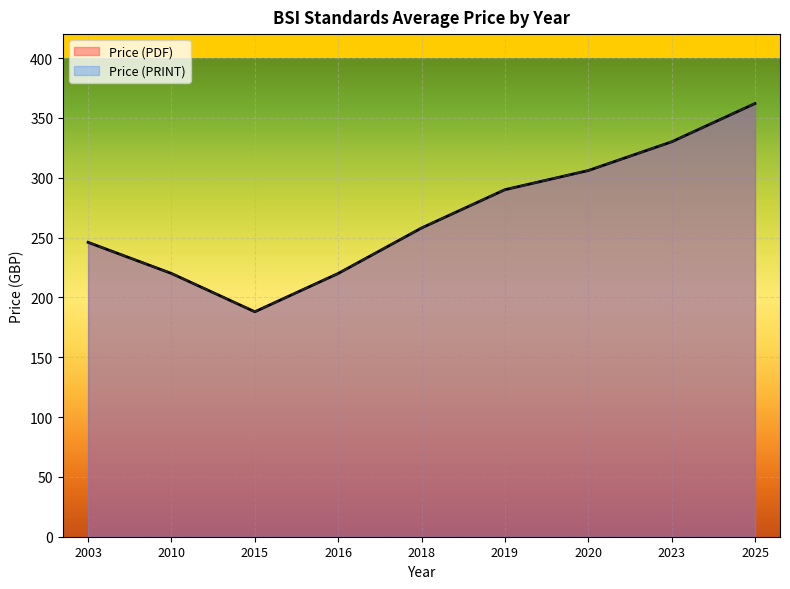

At how many categories does at least one series exceed 205?

8